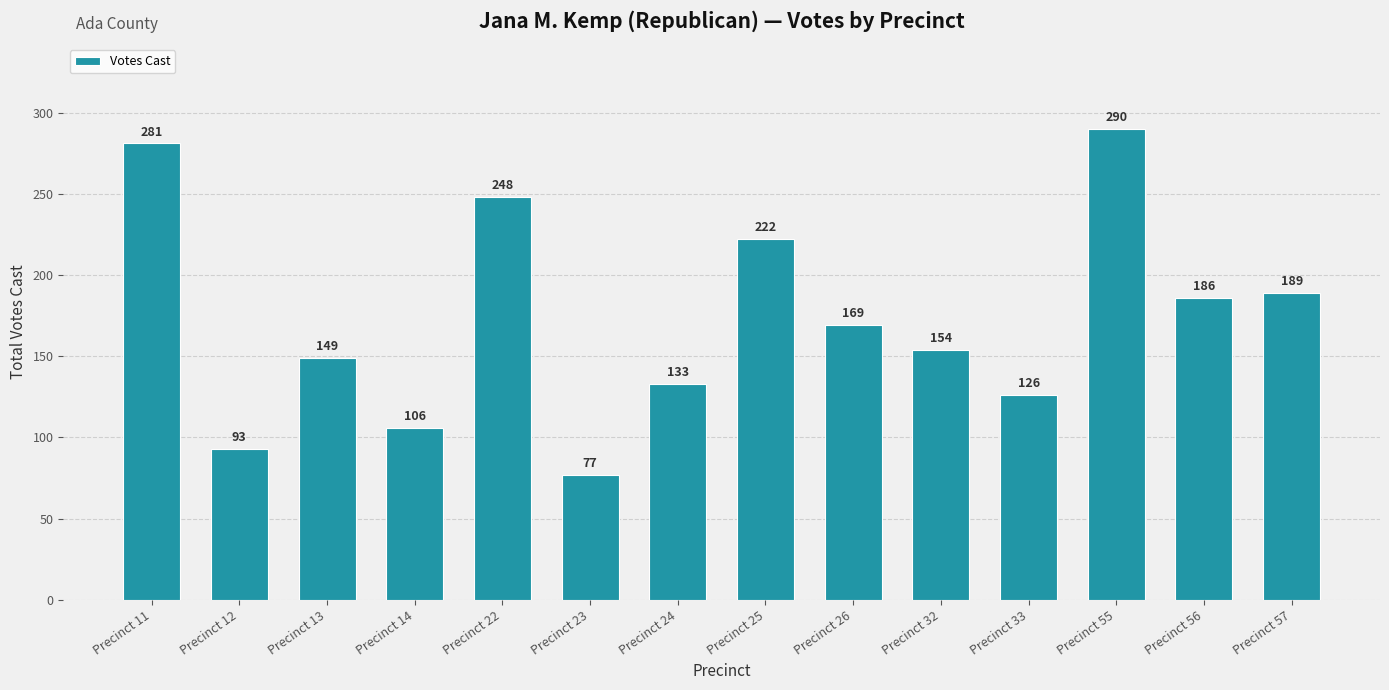

Are the bars horizontal?

No